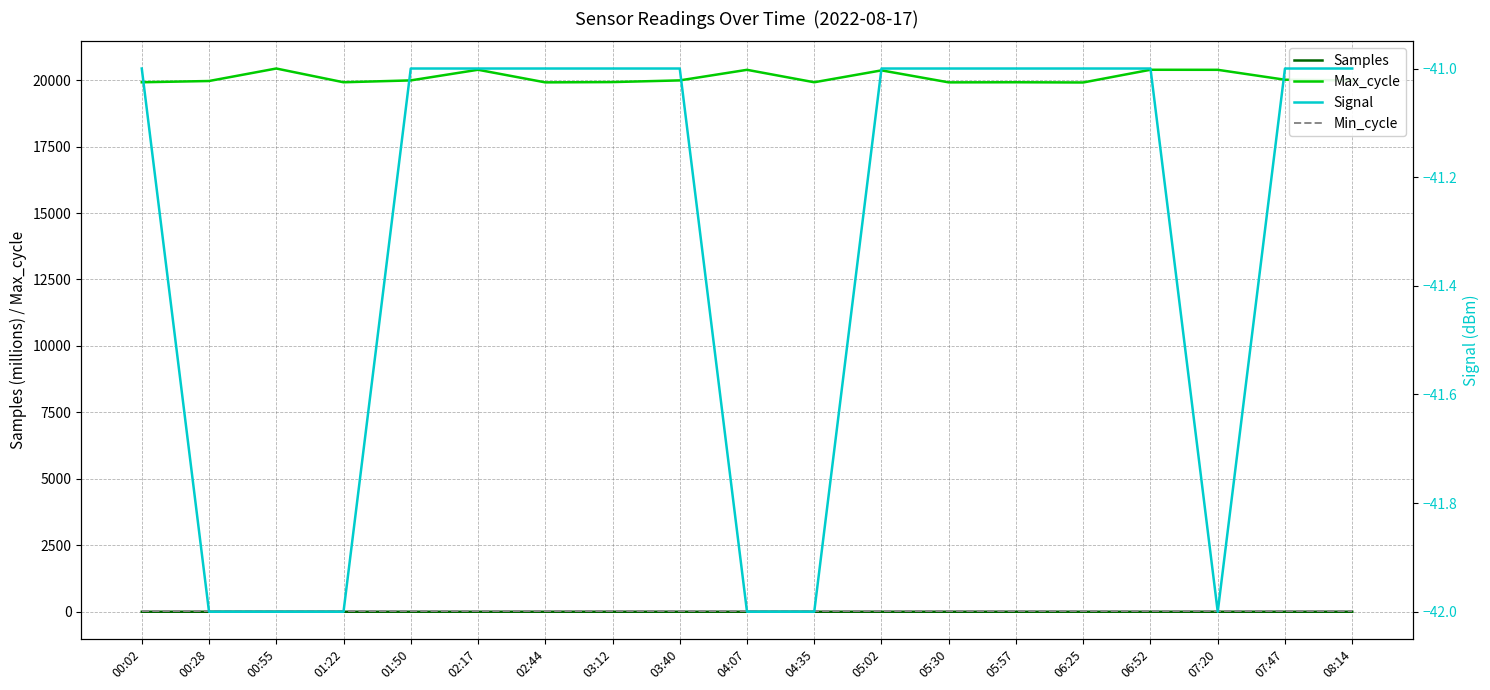

The value of Samples at 06:25 is 7.3. True or false?

False